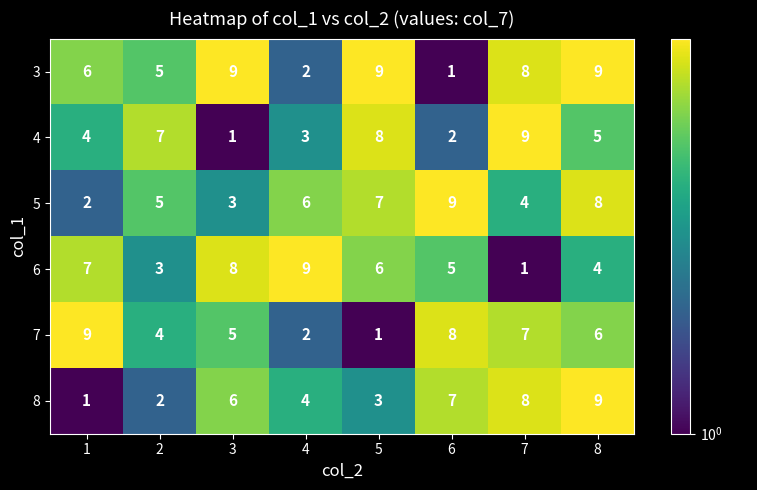

What is the sum of all 6 values?

43